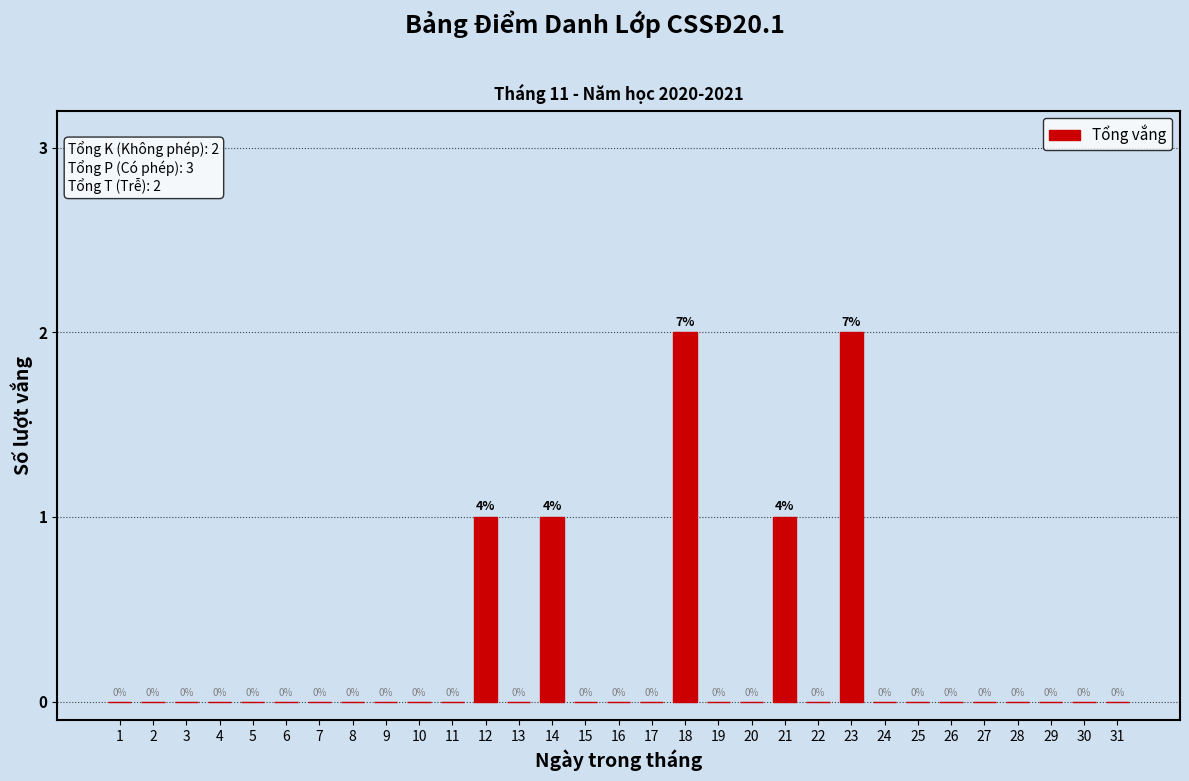

Reading left to right, list all the values displayed in this chart.

1=0	2=0	3=0	4=0	5=0	6=0	7=0	8=0	9=0	10=0	11=0	12=1	13=0	14=1	15=0	16=0	17=0	18=2	19=0	20=0	21=1	22=0	23=2	24=0	25=0	26=0	27=0	28=0	29=0	30=0	31=0